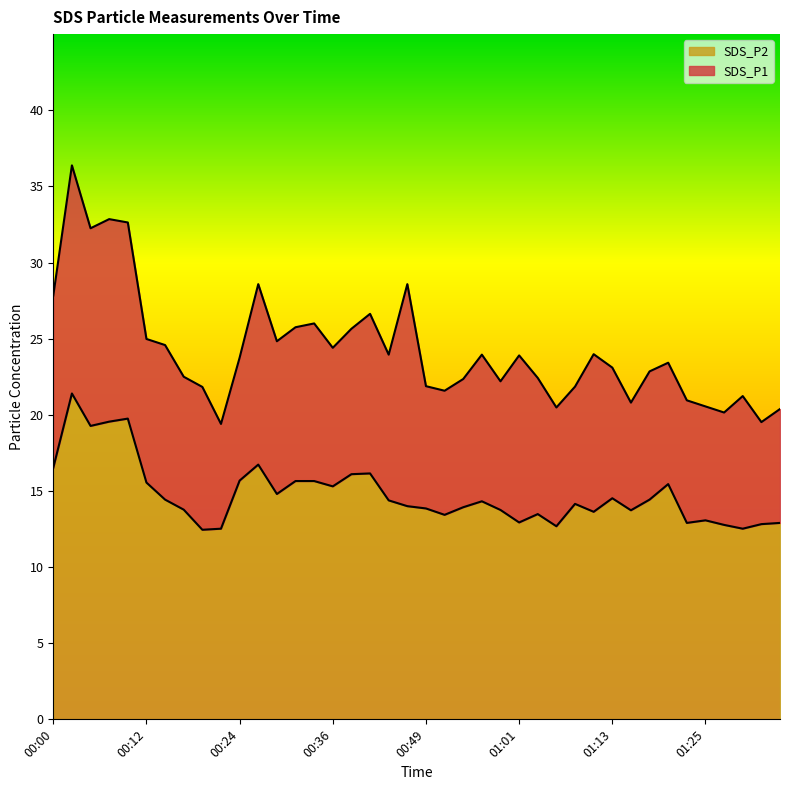

True or false: SDS_P1 and SDS_P2 intersect in this chart.

False